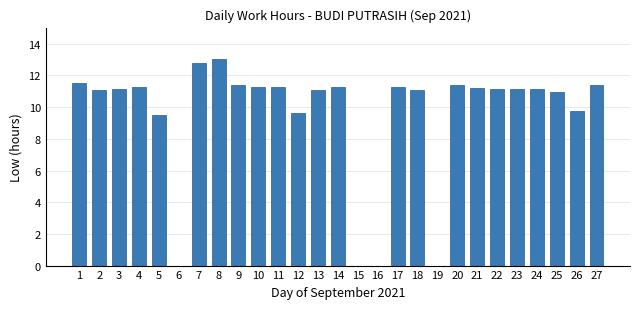

Which label corresponds to the largest value in the chart?

8